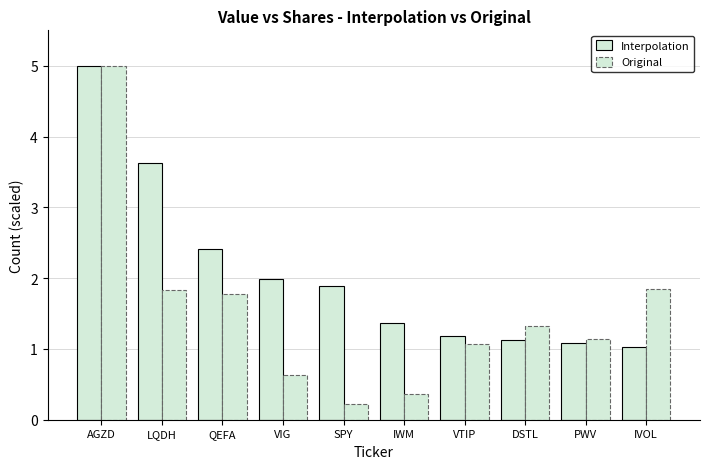

Are the bars horizontal?

No